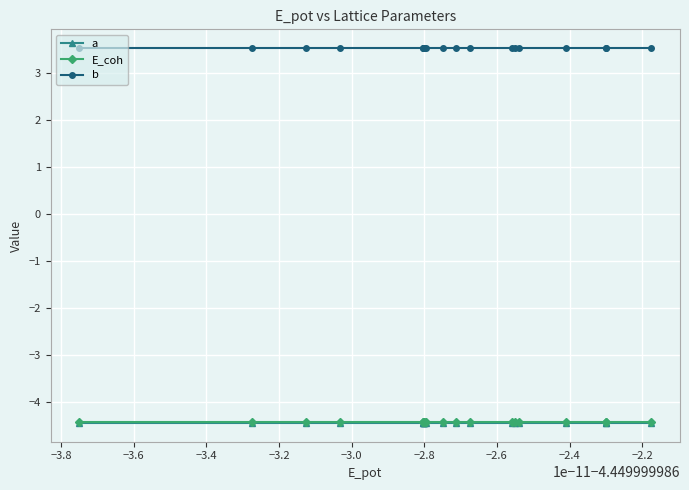

What is the minimum value shown in the chart?

-4.4